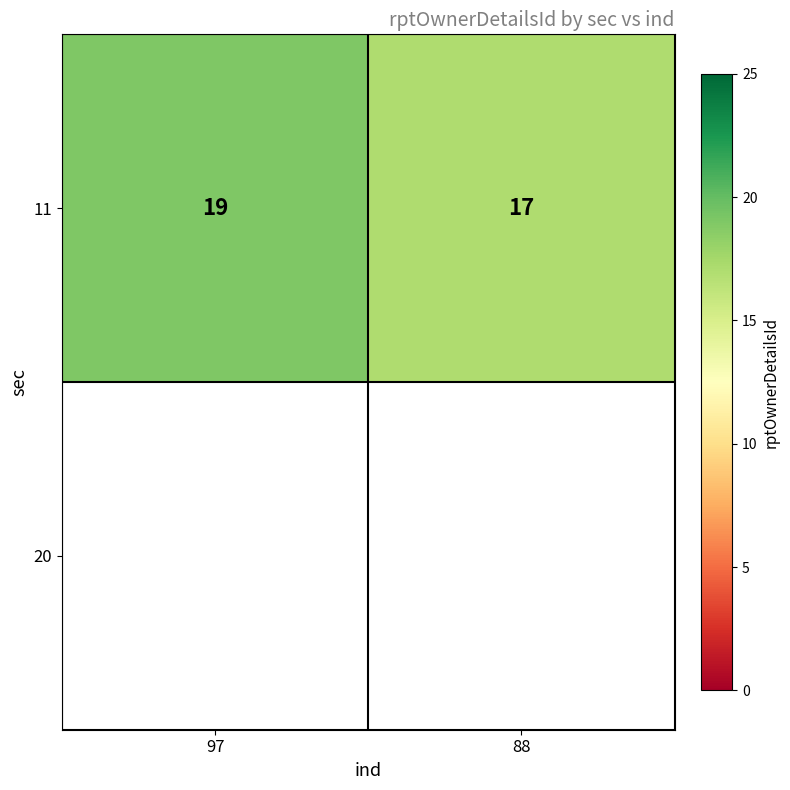

List the labels in order of value, smallest first.

88, 97